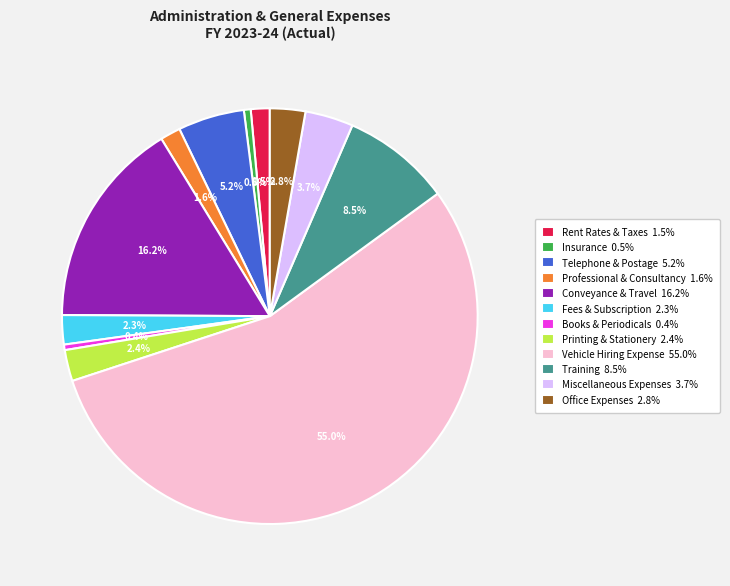

Which category accounts for the majority?

Vehicle Hiring Expense